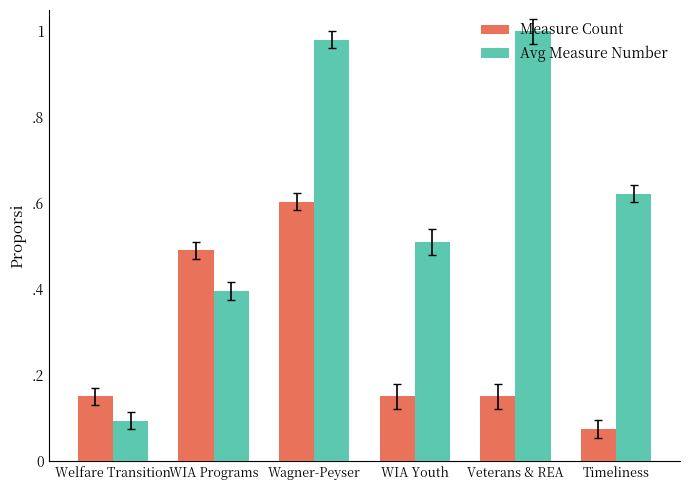

Which series has the largest range (max minus min)?

Avg Measure Number